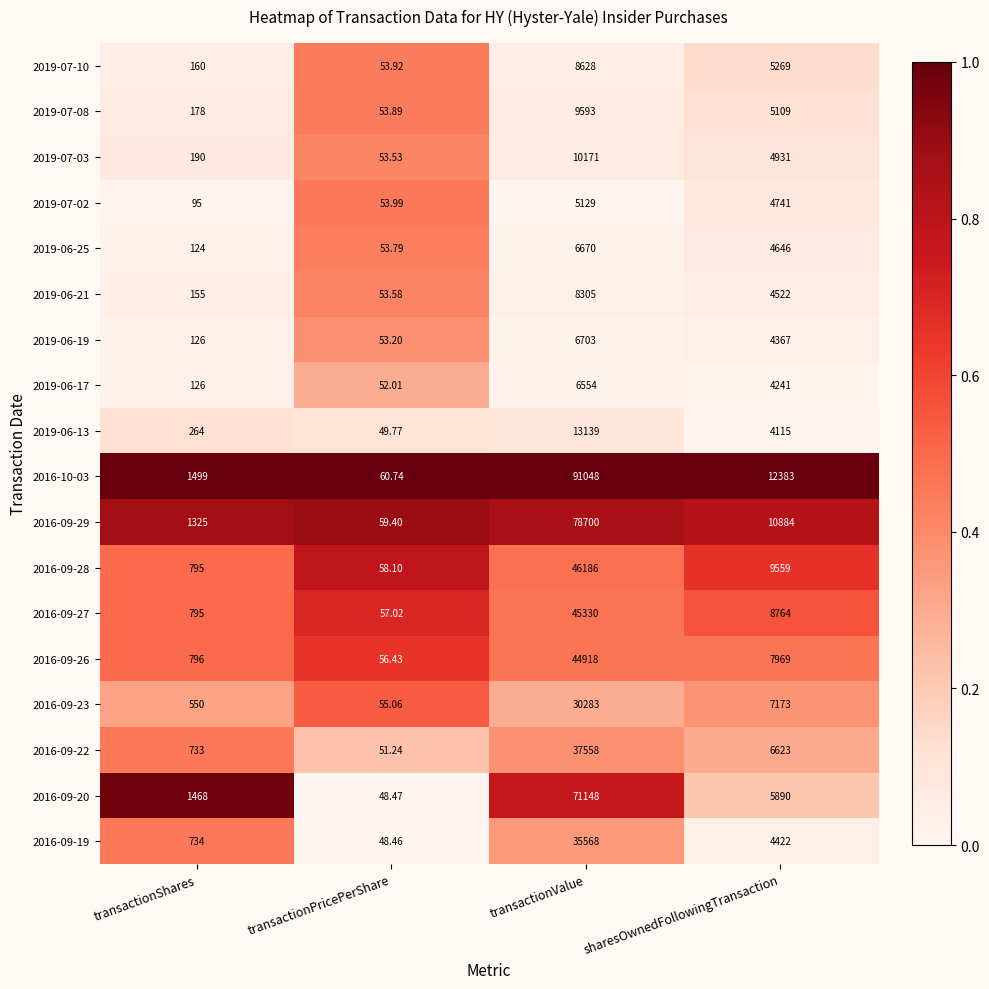

At which label is 2019-06-21 closest to 4179?

sharesOwnedFollowingTransaction